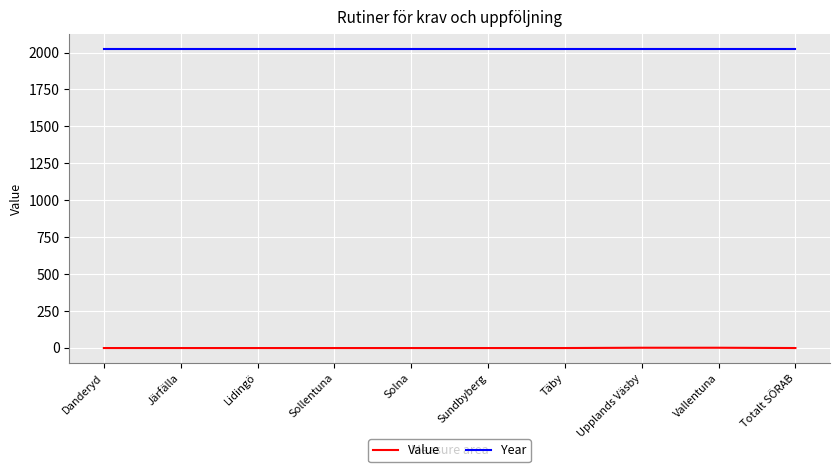

True or false: Value and Year intersect in this chart.

False